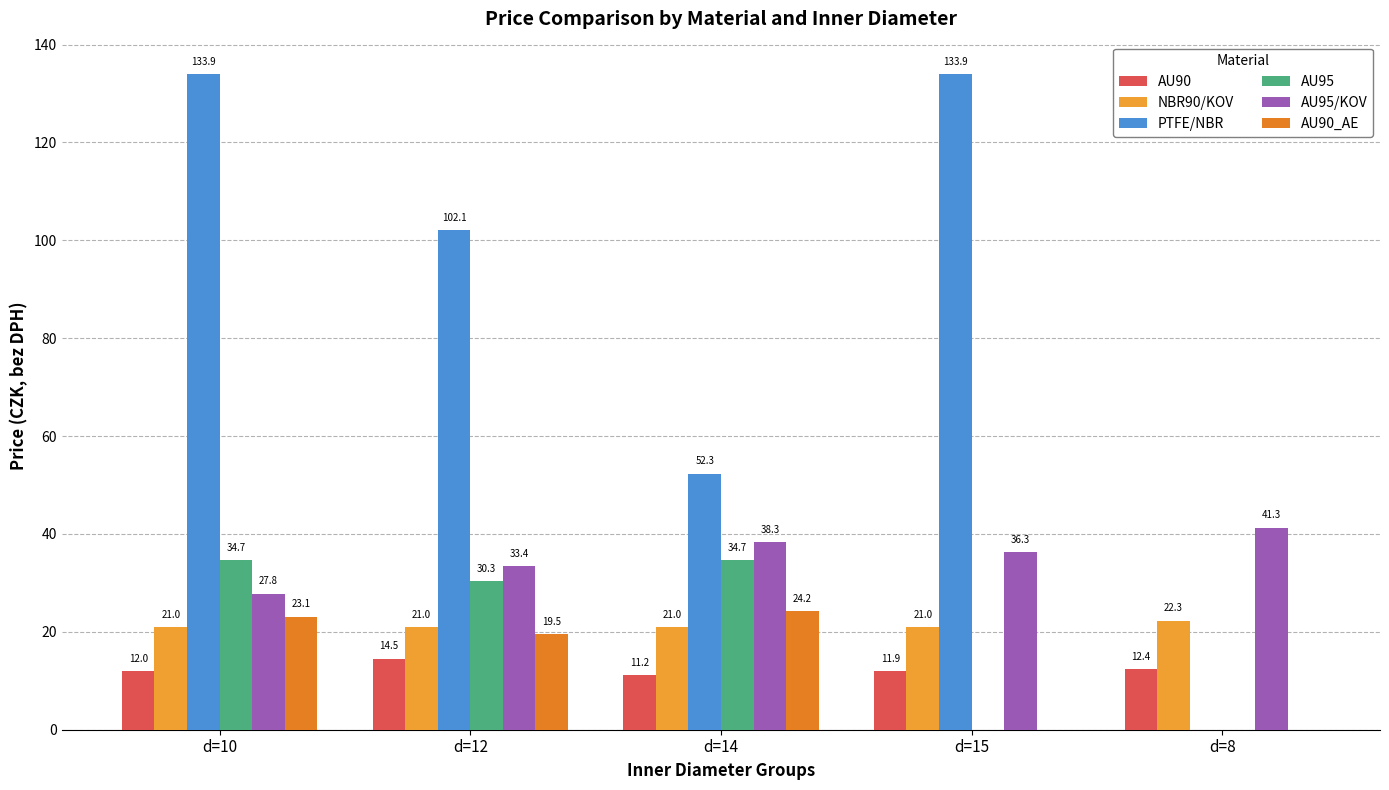

Does the chart contain stacked bars?

No